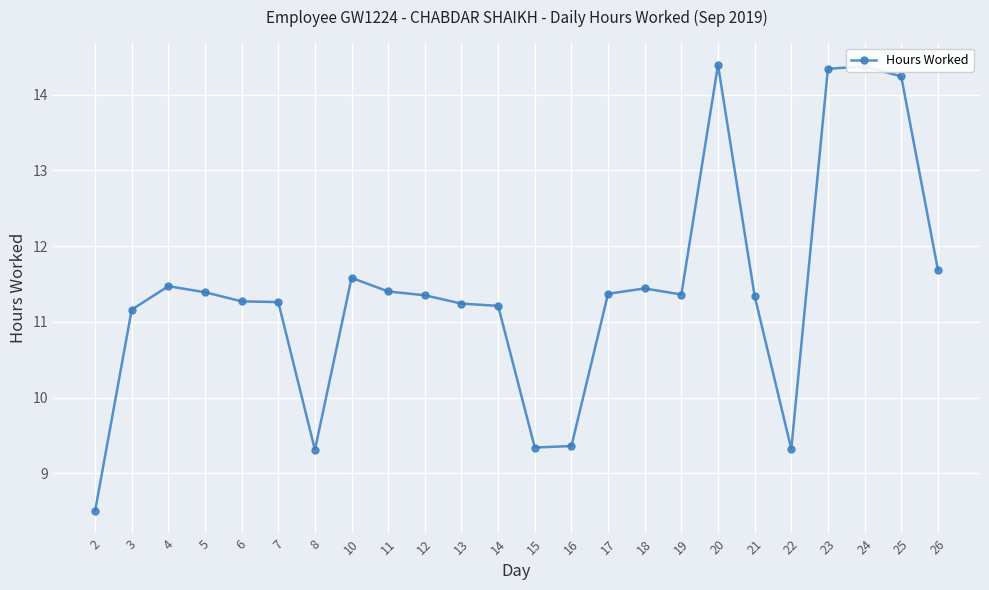

Which label corresponds to the smallest value in the chart?

2